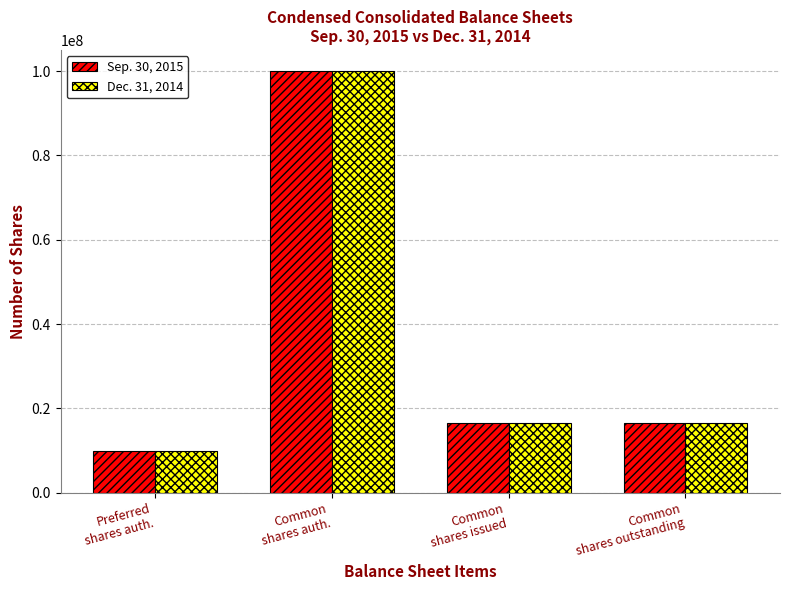

What is the minimum value for Sep. 30, 2015?

10000000